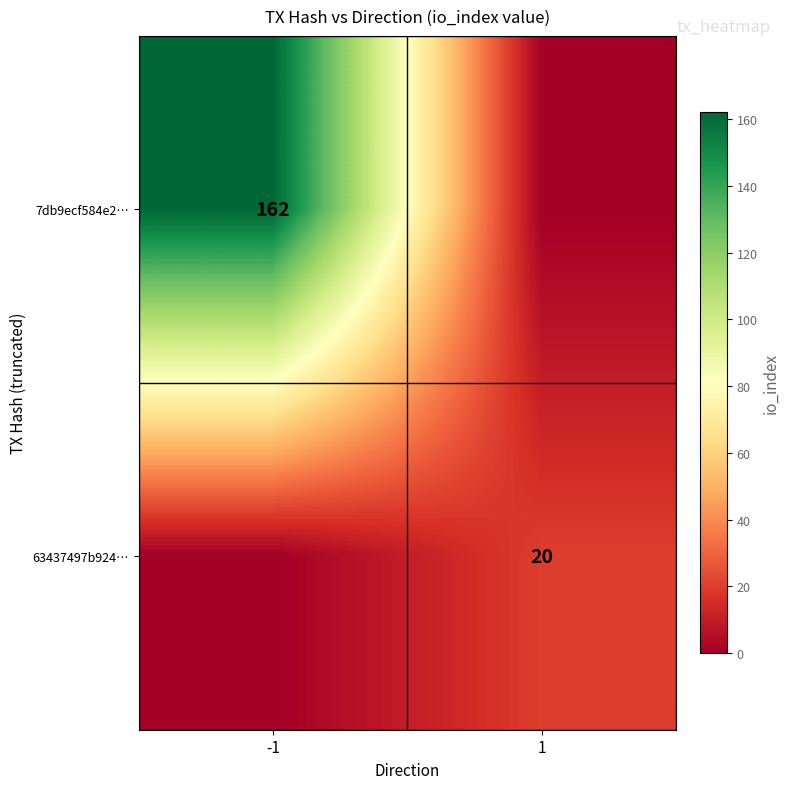

True or false: 63437497b924… has a value of 20 at 1.

True